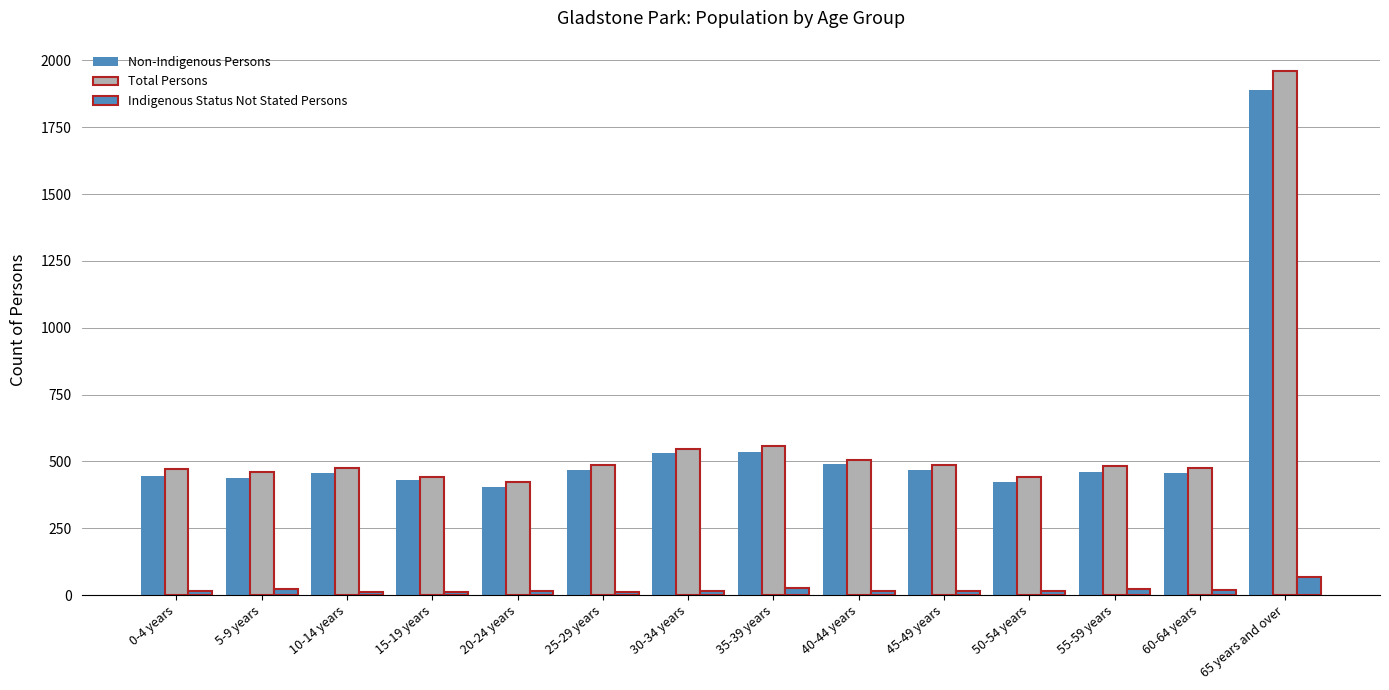

What is the label of the 5th bar from the left?

20-24 years